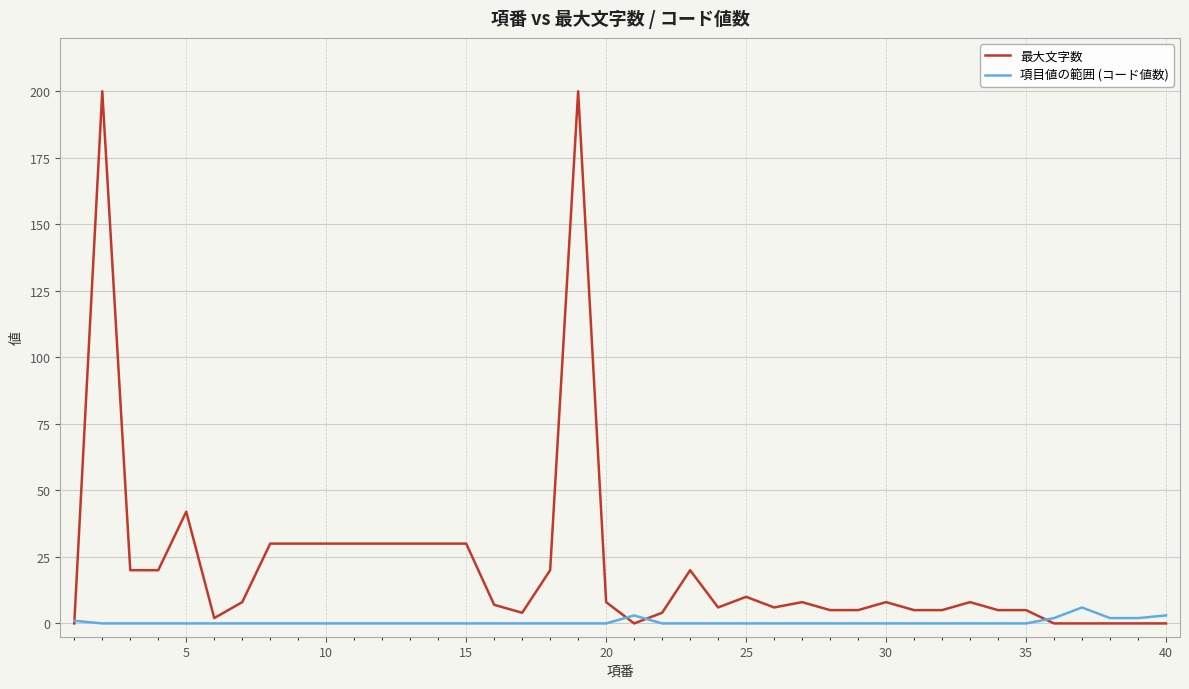

Reading right to left, what are all the values shown in this chart?

最大文字数: 0	0	0	0	0	5	5	8	5	5	8	5	5	8	6	10	6	20	4	0	8	200	20	4	7	30	30	30	30	30	30	30	30	8	2	42	20	20	200	0
項目値の範囲 (コード値数): 3	2	2	6	2	0	0	0	0	0	0	0	0	0	0	0	0	0	0	3	0	0	0	0	0	0	0	0	0	0	0	0	0	0	0	0	0	0	0	1